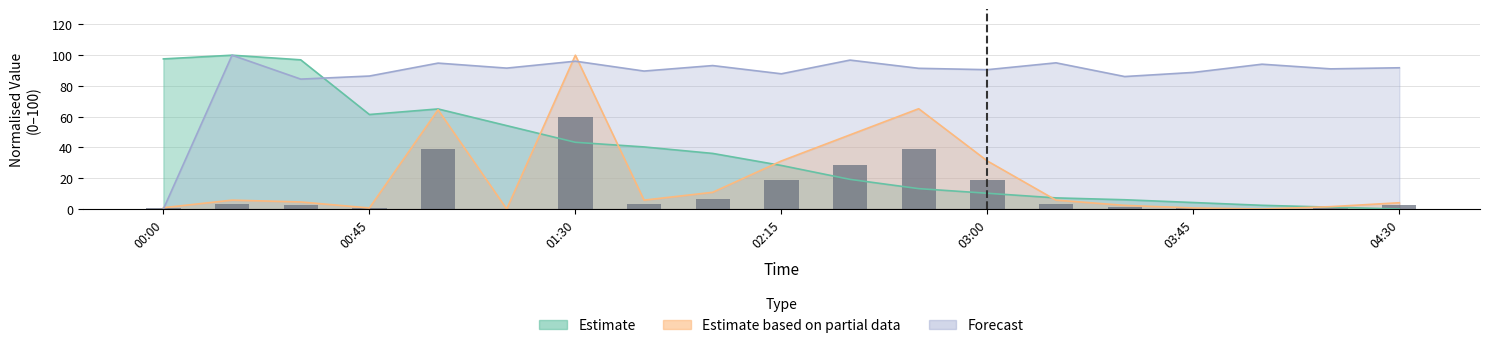

What is the difference between the maximum and minimum values?

60.0